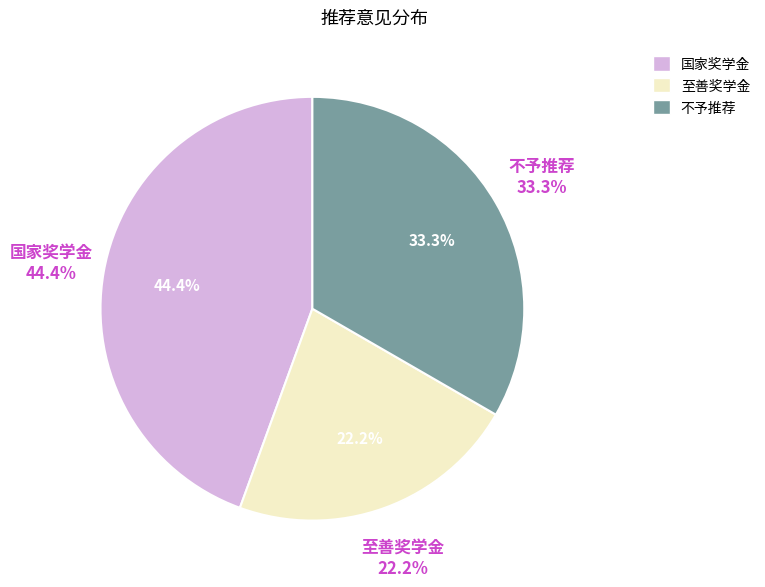

To the nearest percent, what percentage of the pie is 不予推荐?

33%